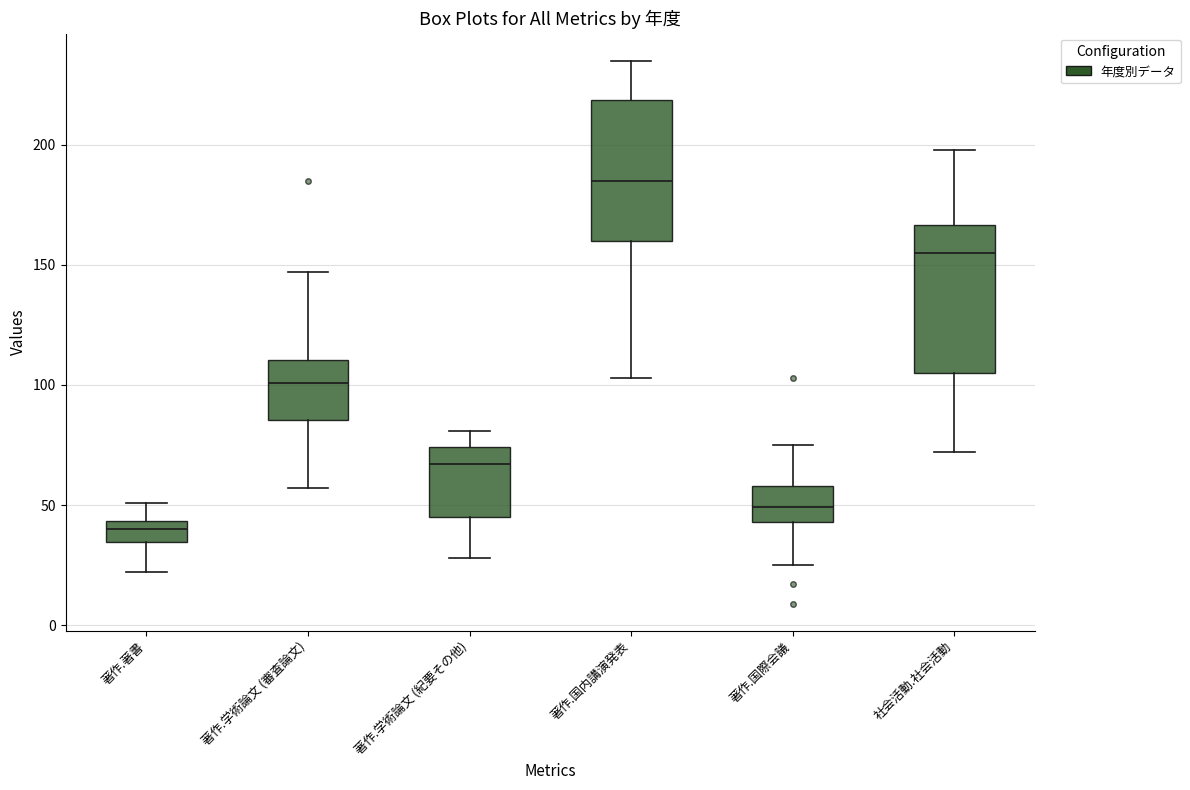

Which box's median line is the lowest?

著作.著書